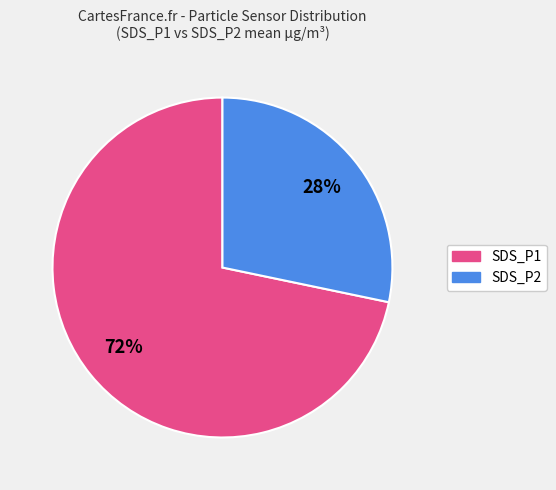

To the nearest percent, what percentage of the pie is SDS_P2?

28%